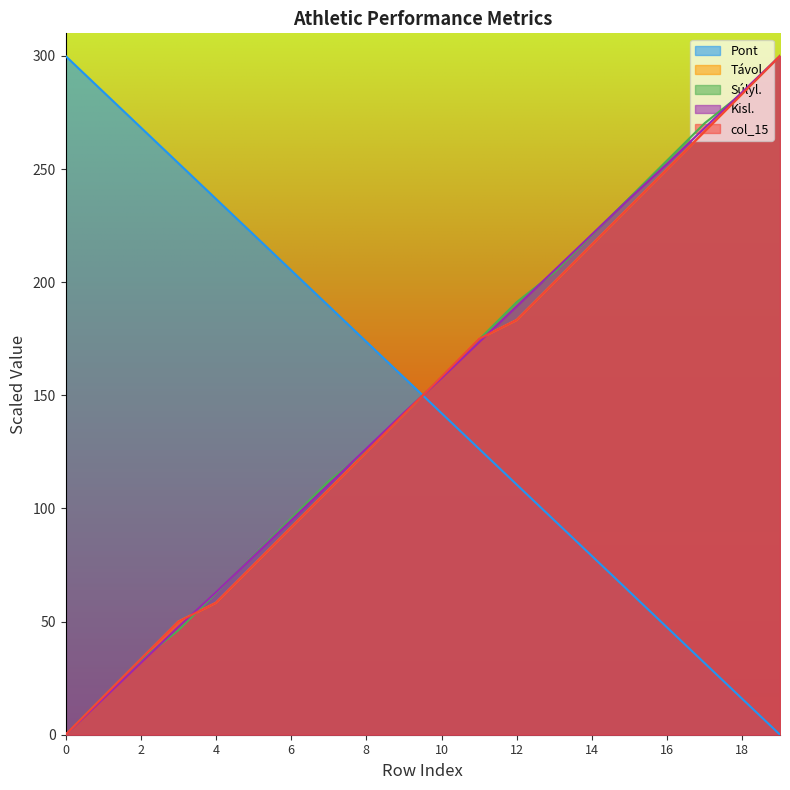

Read the Súlyl. value at 3.

46.2